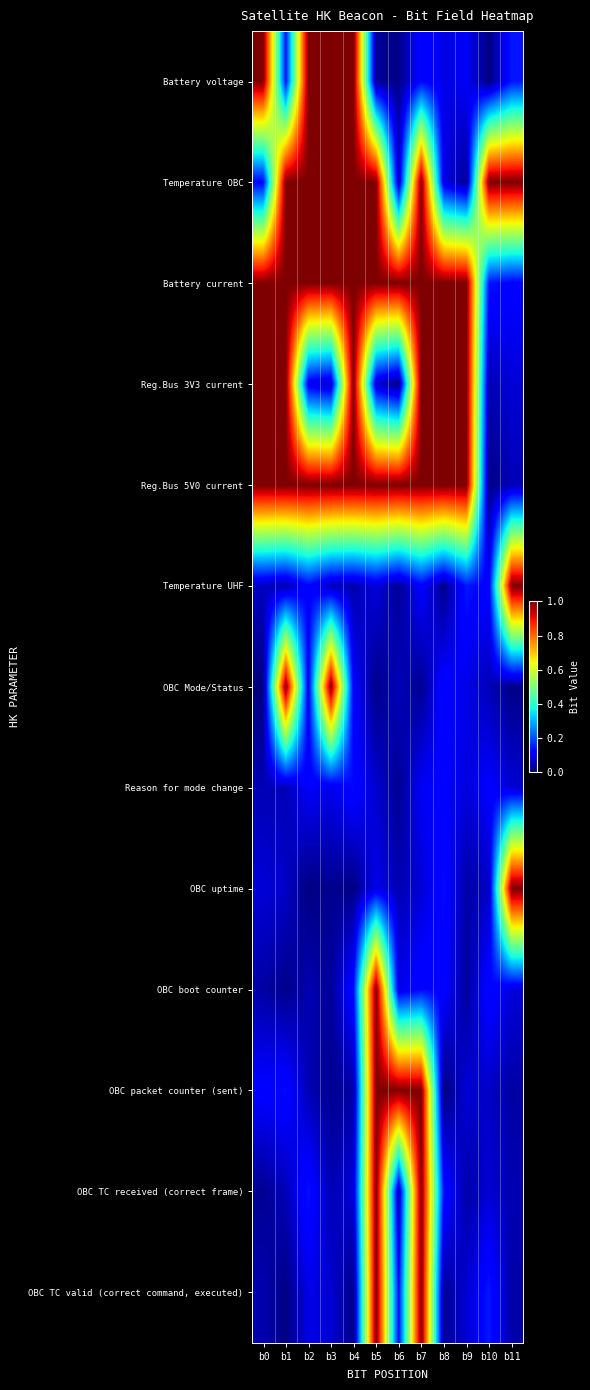

What is the difference between the highest and lowest values at b5?

1.0